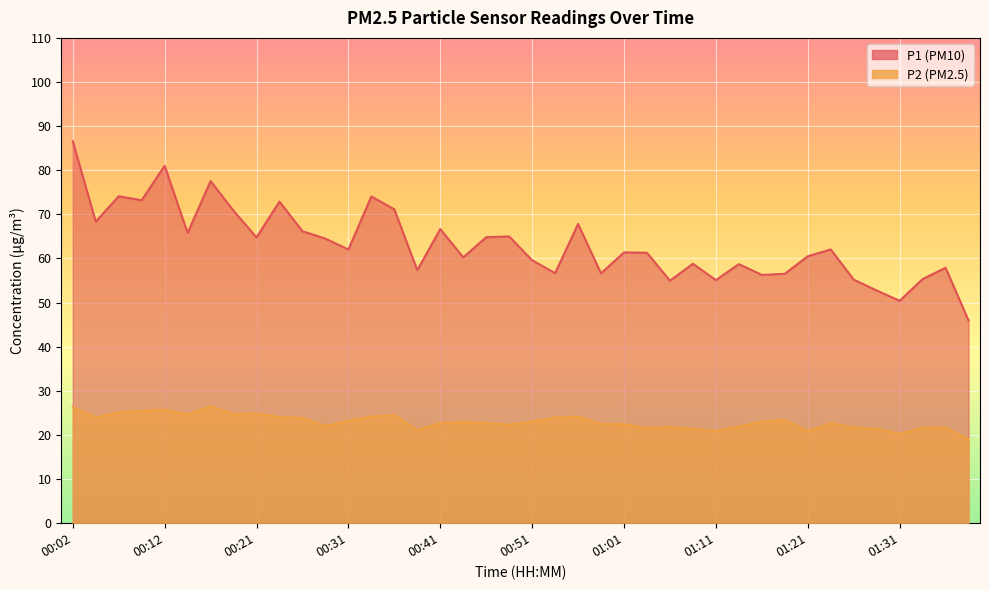

At which category does P2 reach its first local valley?

00:04